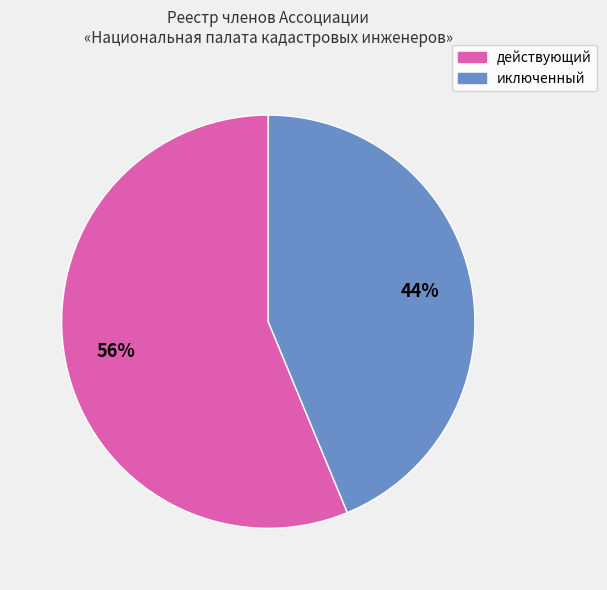

Is there any slice that represents more than half of the pie?

Yes